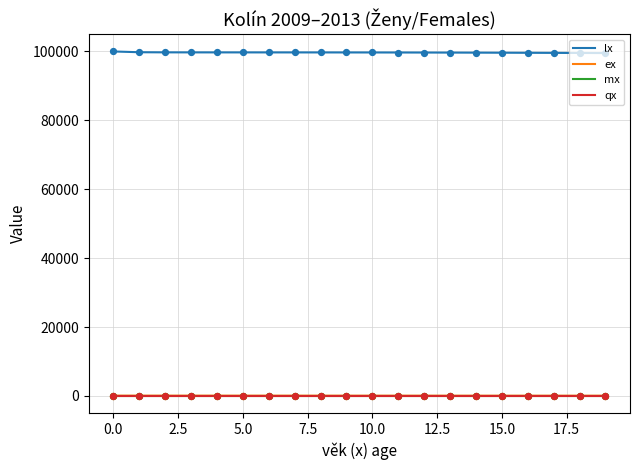

Which series has the largest total across all categories?

lx